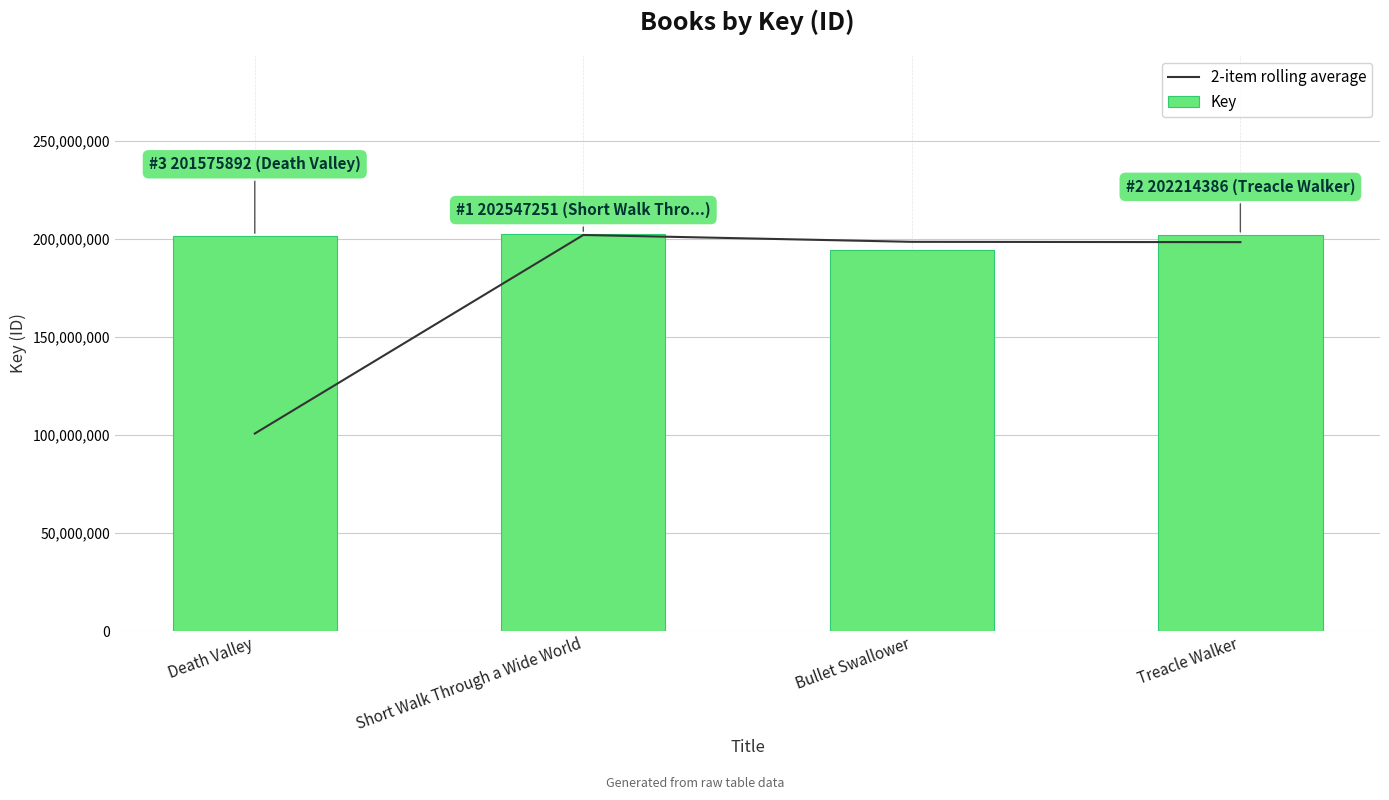

Reading right to left, transcribe all the data shown in this chart.

2-item rolling average: Treacle Walker=198407150.0	Bullet Swallower=198573582.5	Short Walk Through a Wide World=202061571.5	Death Valley=100787946.0
Key: Treacle Walker=202214386.0	Bullet Swallower=194599914.0	Short Walk Through a Wide World=202547251.0	Death Valley=201575892.0